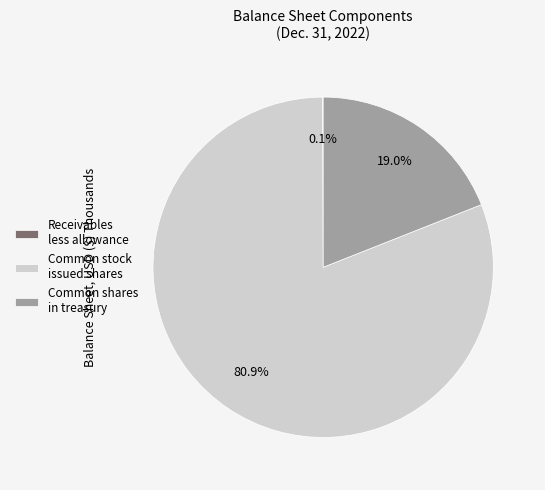

Which slice is the largest?

Common stock issued shares